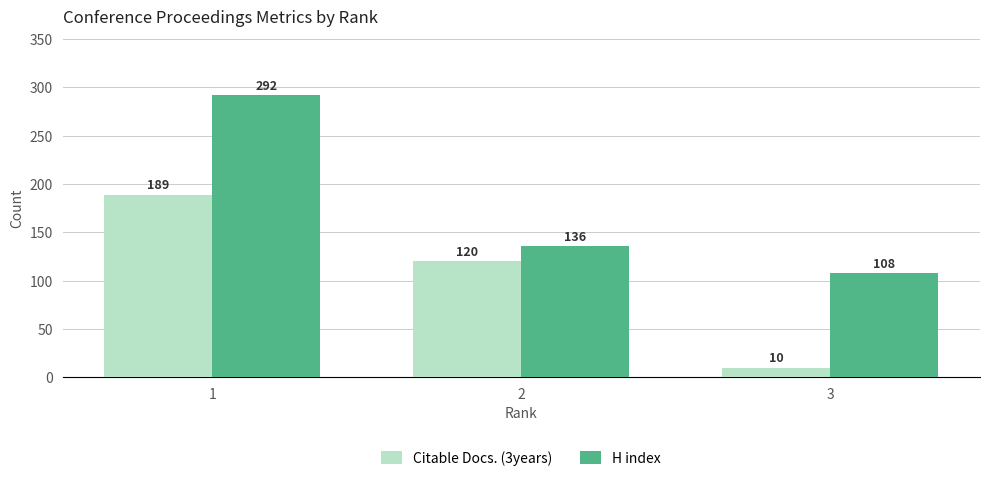

Read the Citable Docs. (3years) value at 2.

120